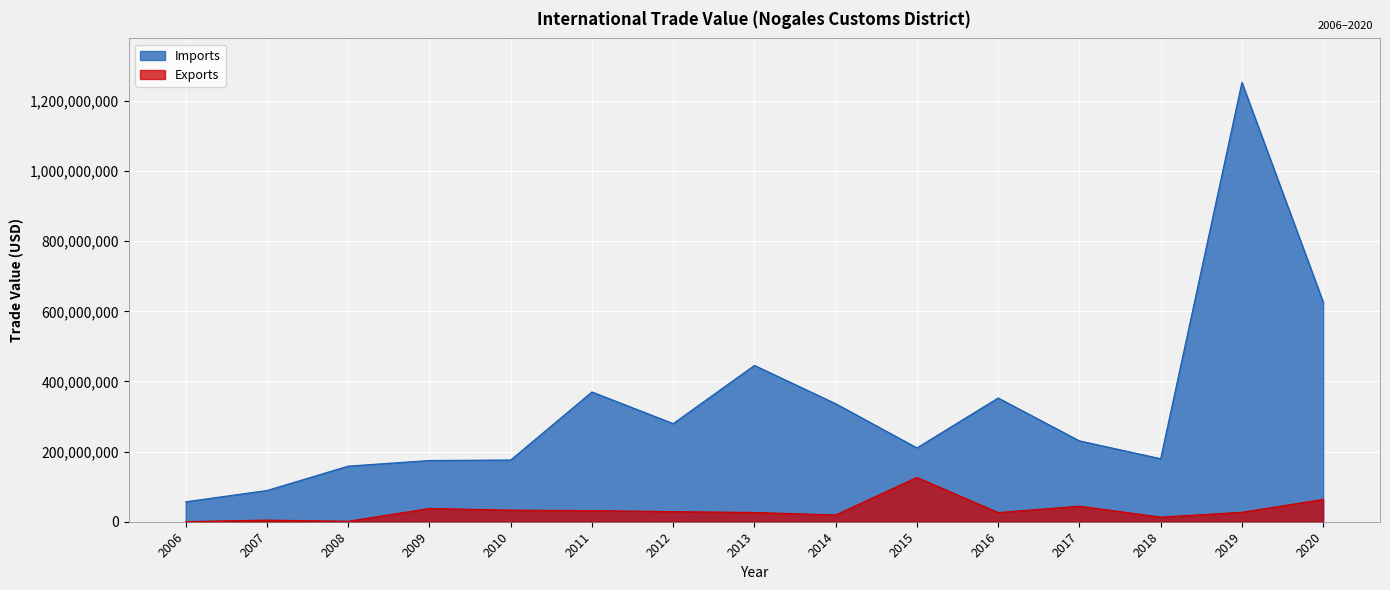

True or false: Imports and Exports cross at least once.

False